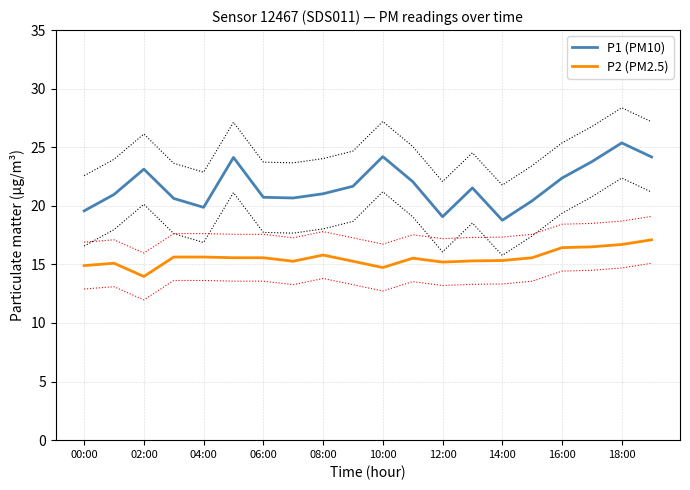

What is the total value across all series at 13?

36.8